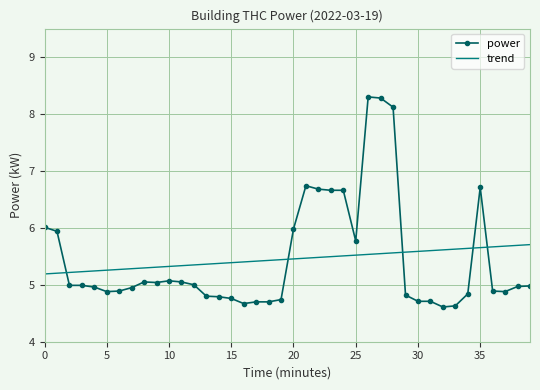

Which series has the largest range (max minus min)?

power